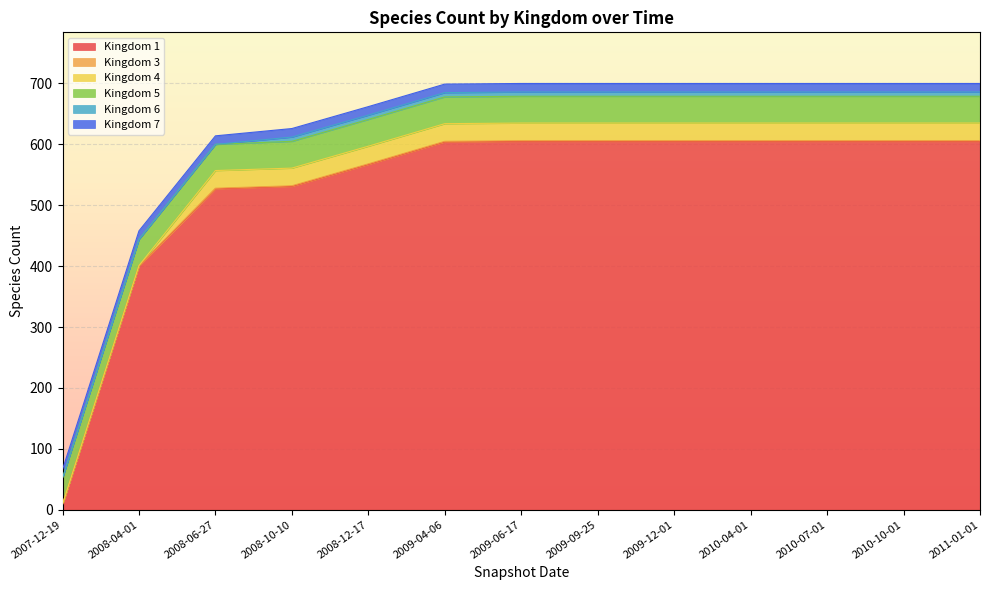

Reading left to right, list all the values displayed in this chart.

1: 8	400	527	531	567	604	605	605	605	605	605	605	605
3: 1	1	1	1	1	1	1	1	1	1	1	1	1
4: 0	0	29	29	29	29	29	29	29	29	29	29	29
5: 43	43	43	44	44	44	44	44	44	44	44	44	44
6: 0	0	0	7	7	7	7	7	7	7	7	7	7
7: 14	14	14	14	14	14	14	14	14	14	14	14	14